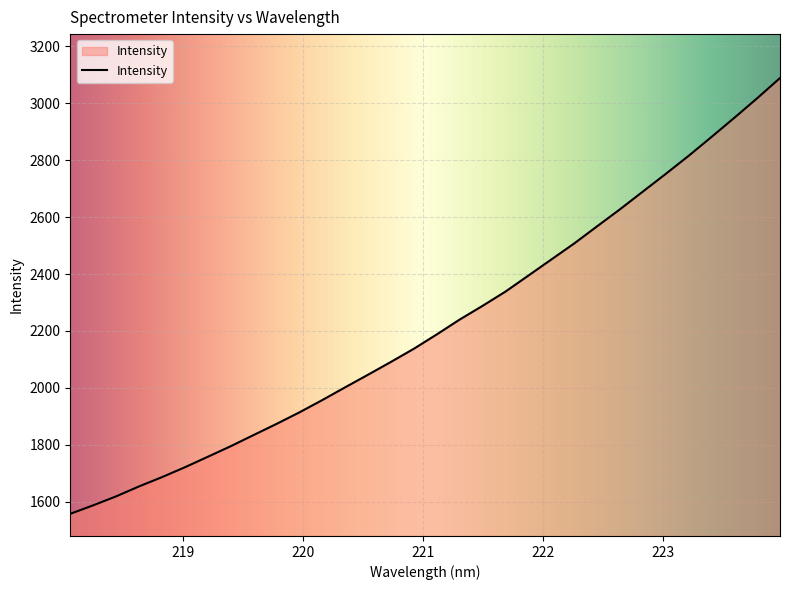

True or false: there are more than 1 points higher than both neighbors.

False